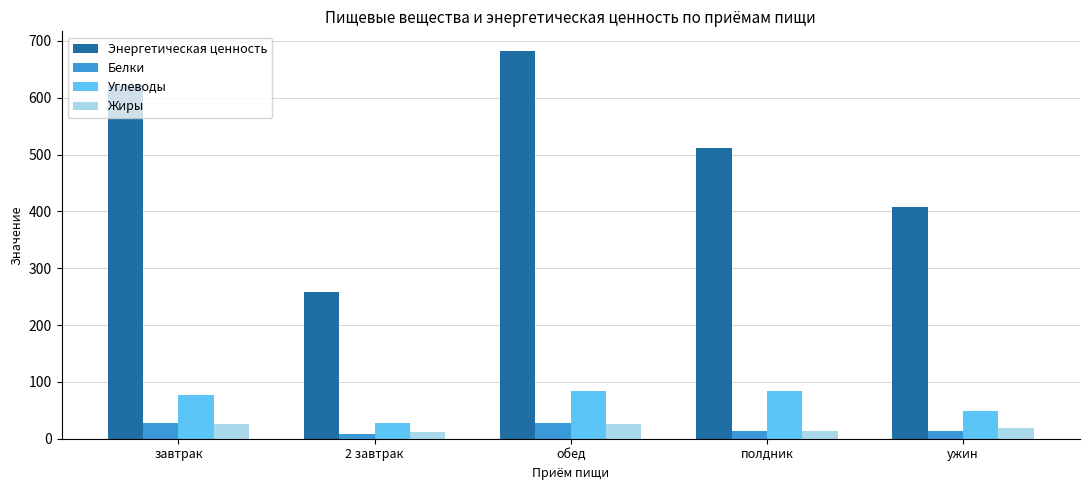

What is the value of the Энергетическая ценность bar at the 3rd from the left?

682.7